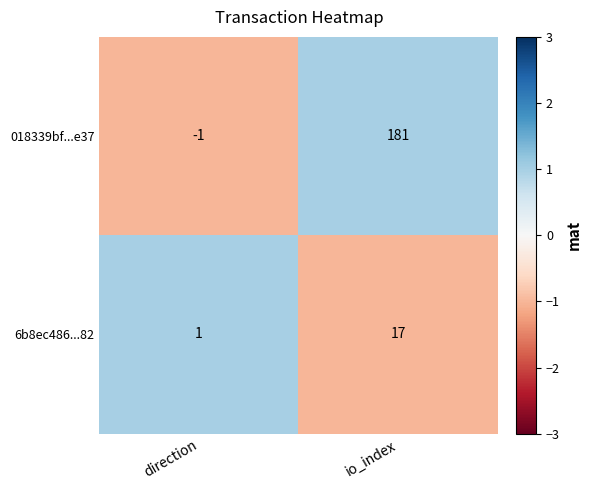

Which series has the widest spread of values?

018339bf...e37